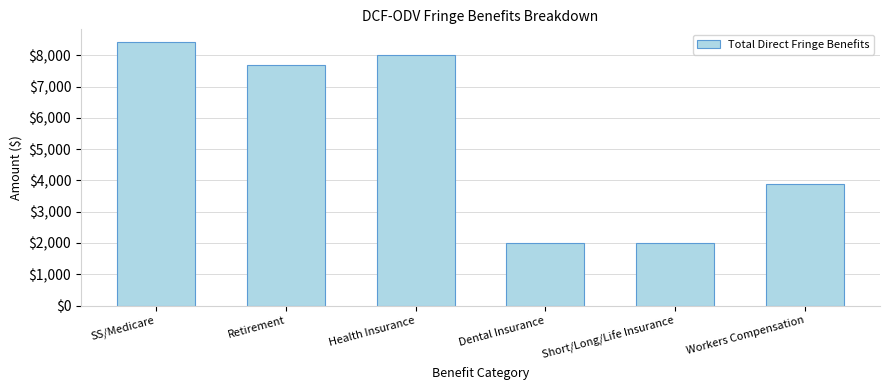

What is the sum of all values?

32000